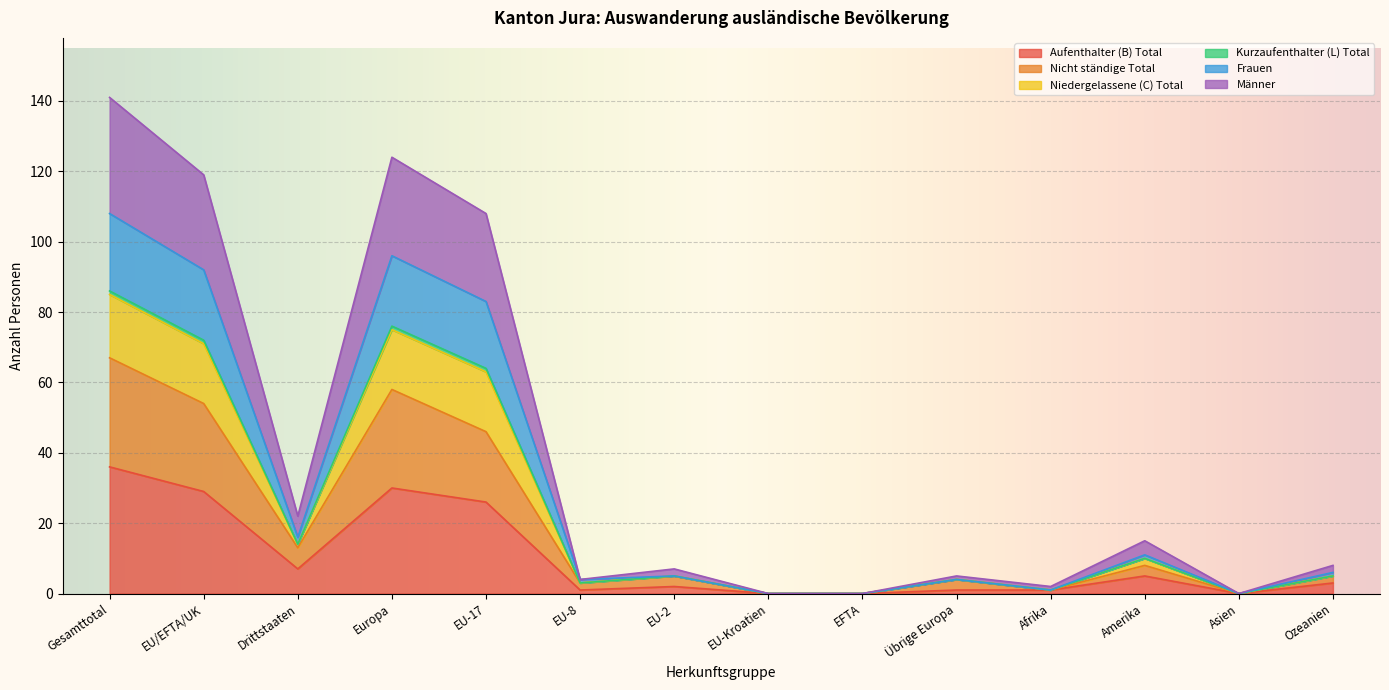

Rank the categories by Niedergelassene (C) Total value from lowest to highest.

EU-Kroatien, EFTA, Asien, Afrika, EU-8, Übrige Europa, EU-2, Ozeanien, Amerika, Drittstaaten, EU-17, EU/EFTA/UK, Europa, Gesamttotal